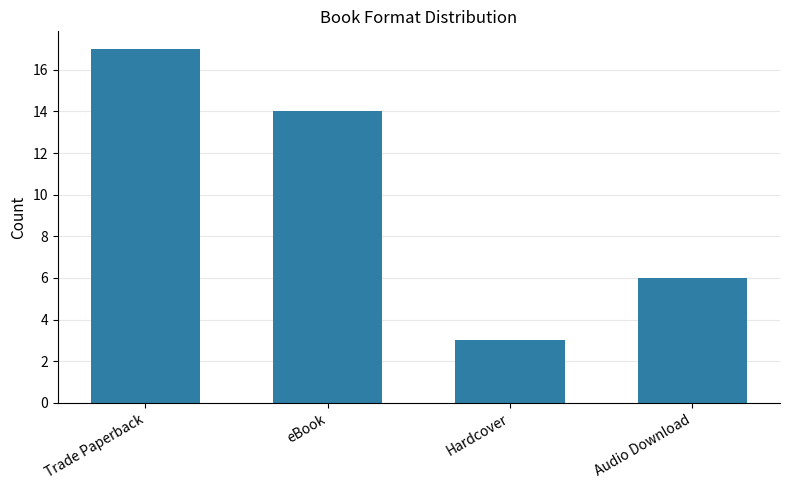

How many values are below 14?

2